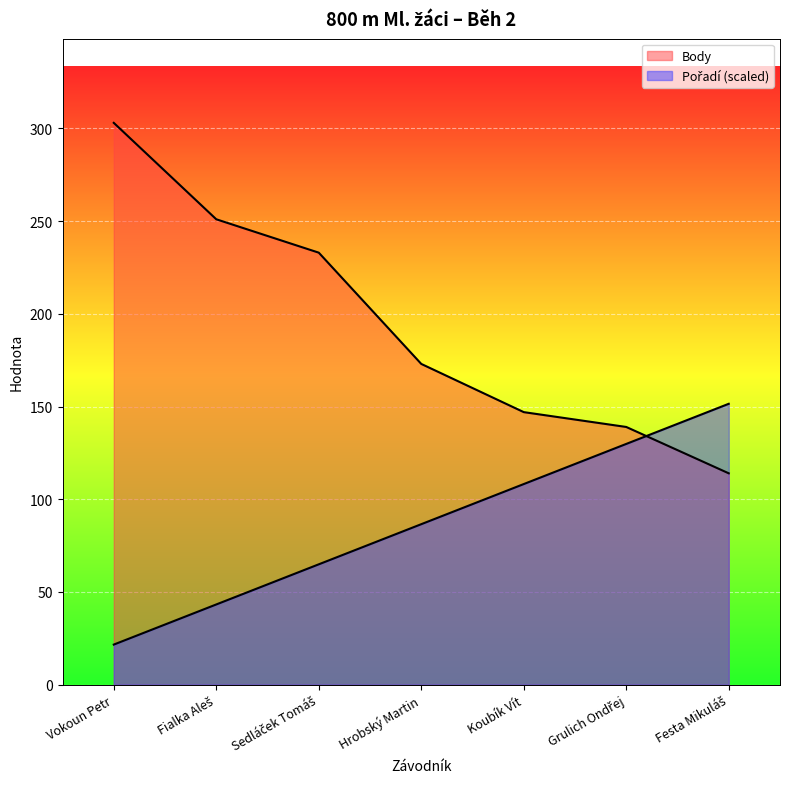

At which category is the sum across all series the highest?

Vokoun Petr